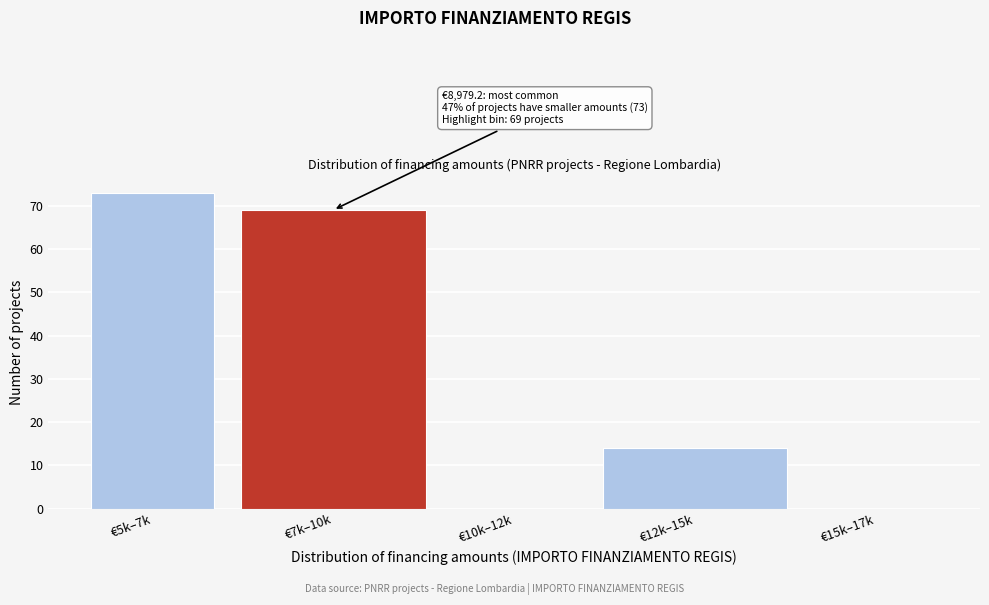

Where is the data nearest to the value 36?

€12k–15k